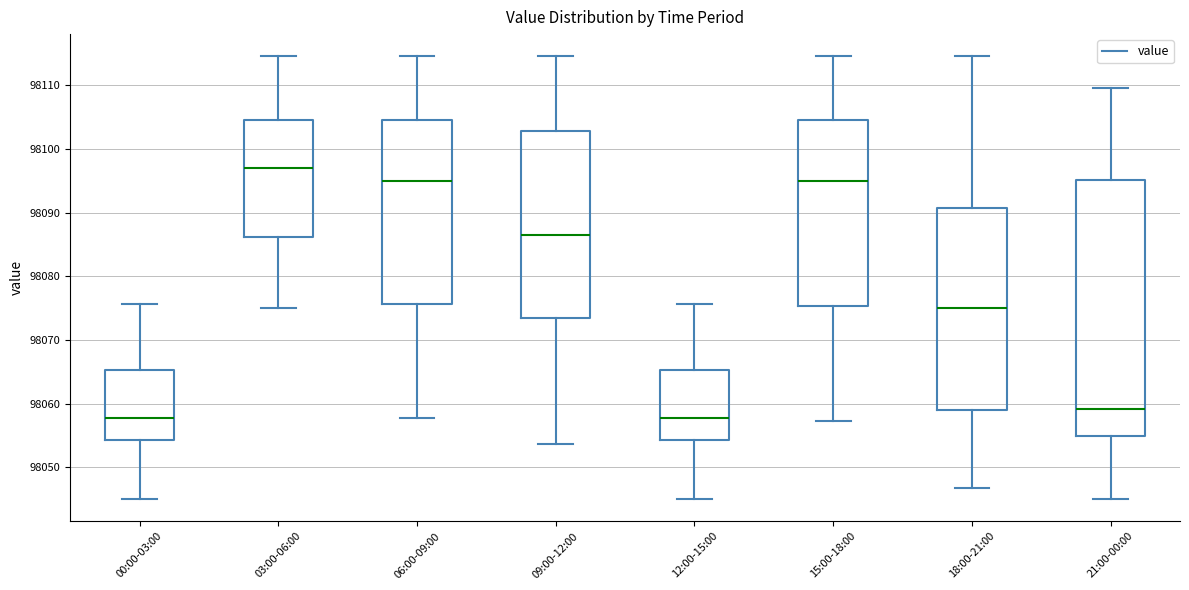

Which box's median line is the highest?

03:00-06:00